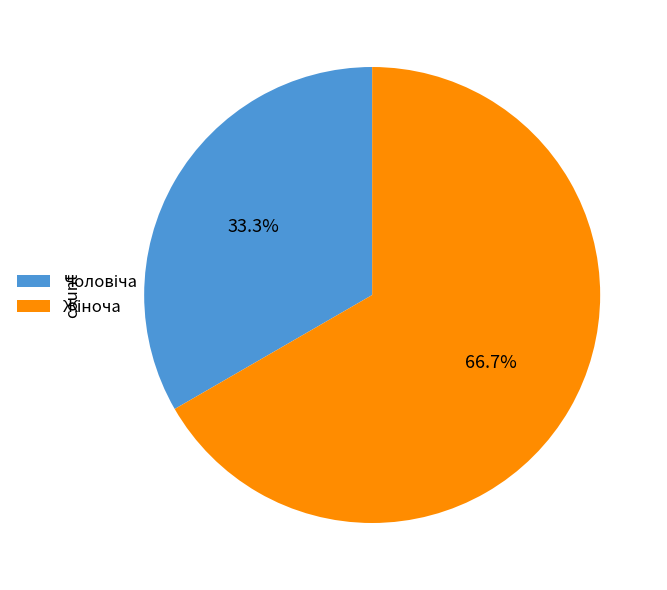

Is there any slice that represents more than half of the pie?

Yes